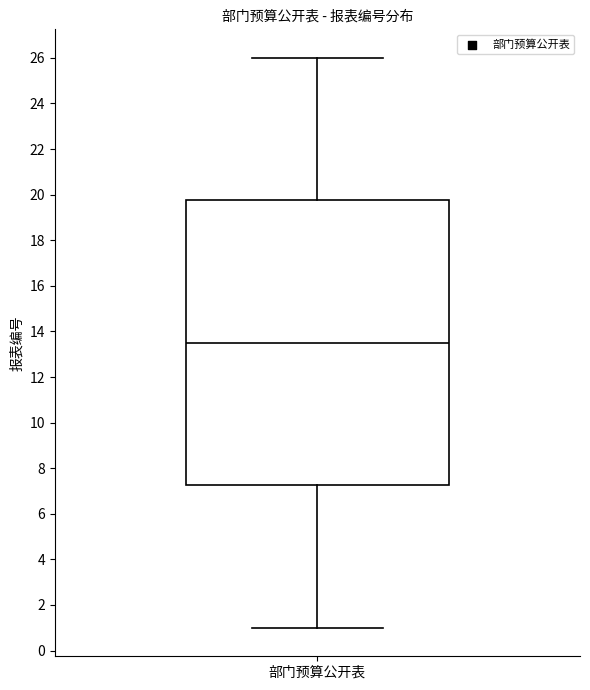

Read this box plot against the y-axis: the position of the median line, the range covered by the box, and the ends of both whiskers. The values are not printed on the chart, so give them approximately, as read against the axis.

median 13.6, box 7.2 to 19.8, whiskers 1.0 to 26.0